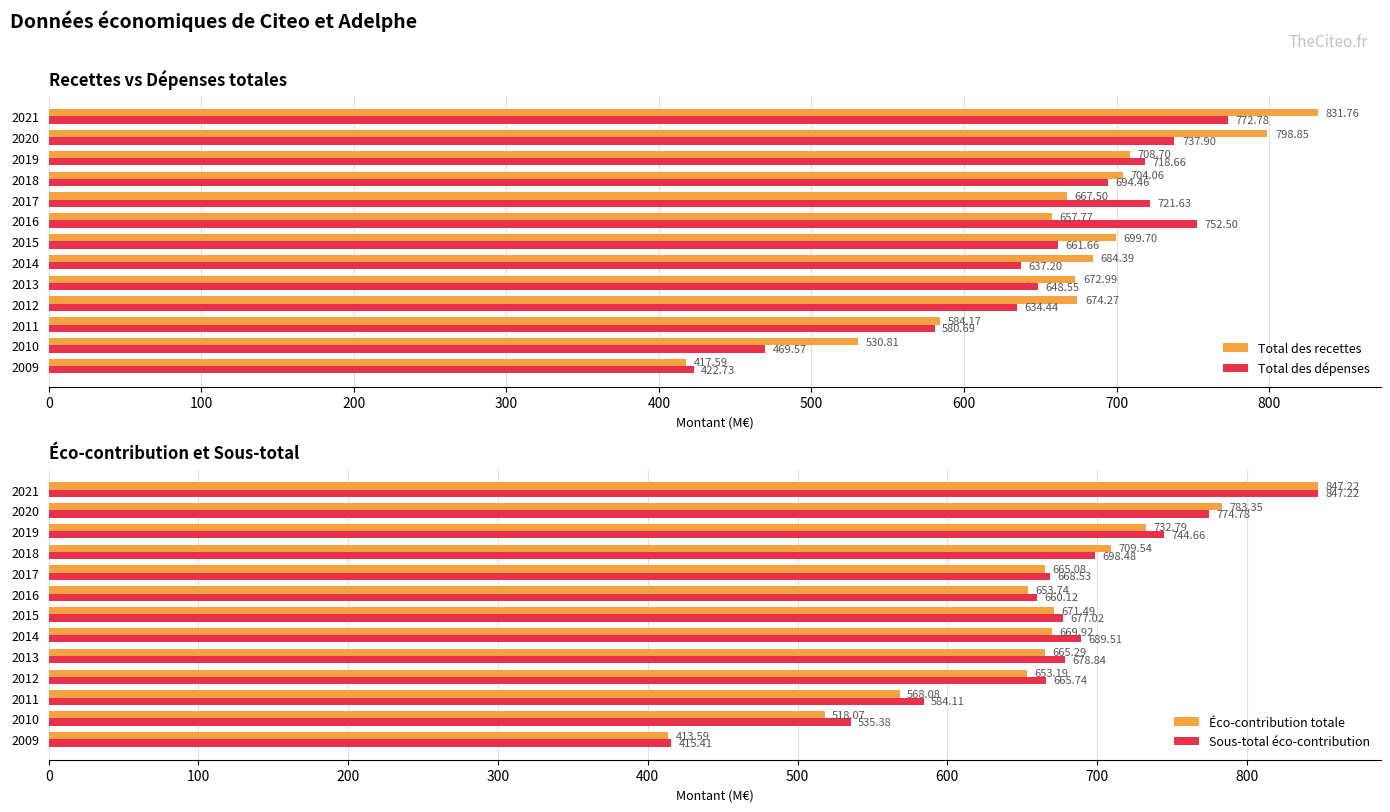

Which series has the largest total across all categories?

Sous-total éco-contribution